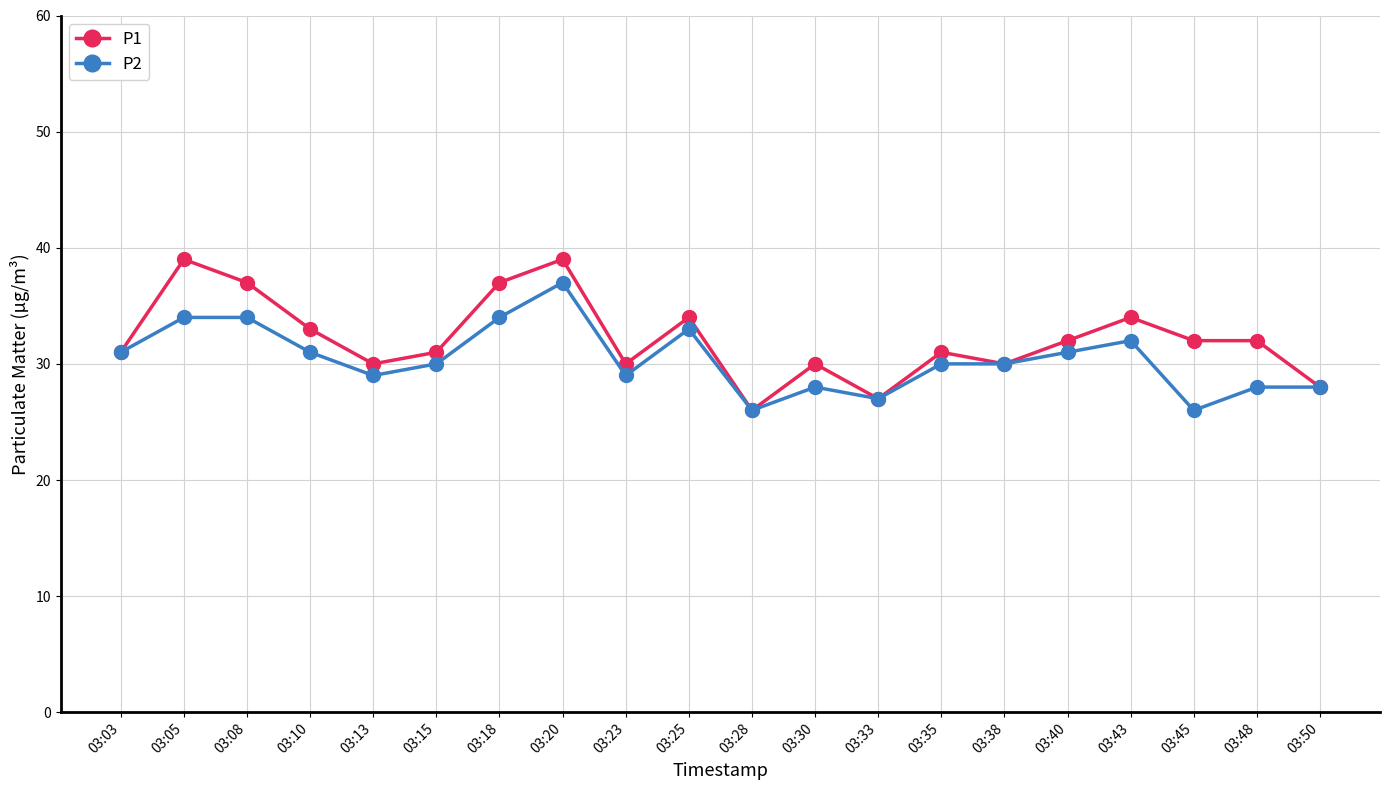

What is the value of the P1 point at the 11th from the left?

26